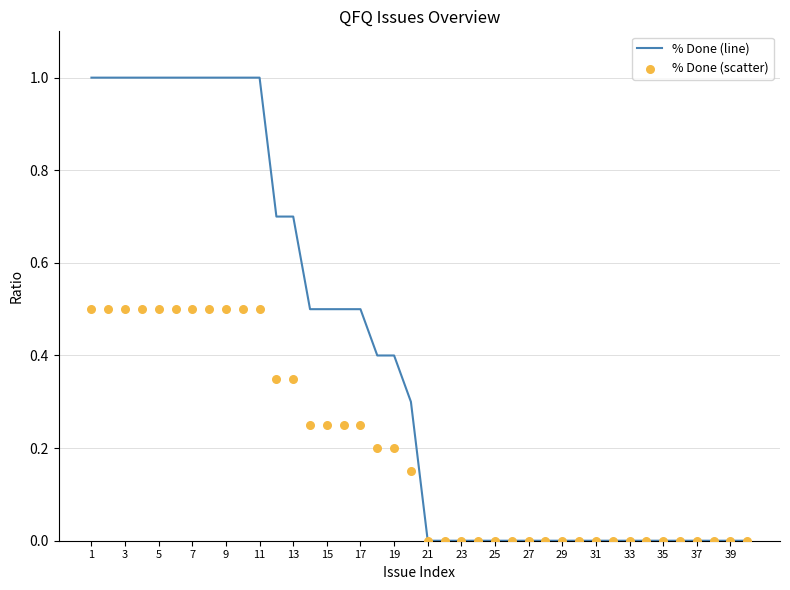

Which series has the widest spread of Y values?

% Done (line)